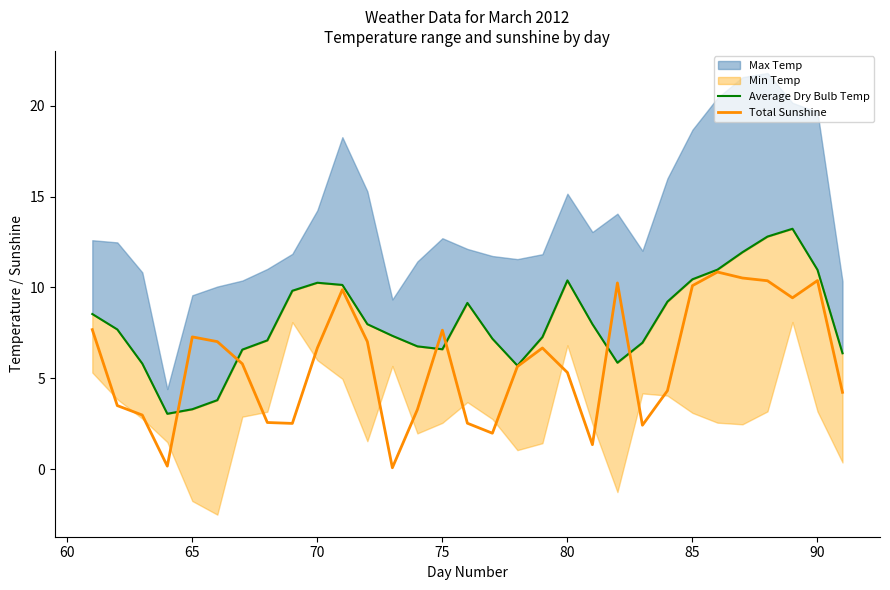

What is the minimum value for Total Sunshine?

0.1